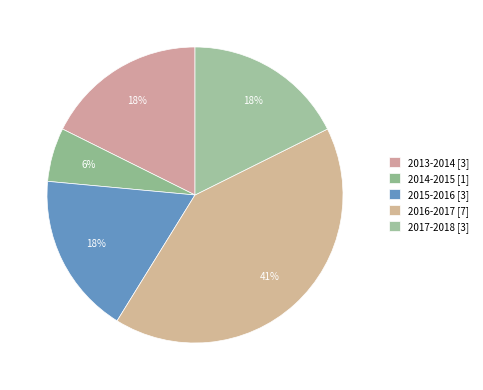

How many slices are in this pie chart?

5